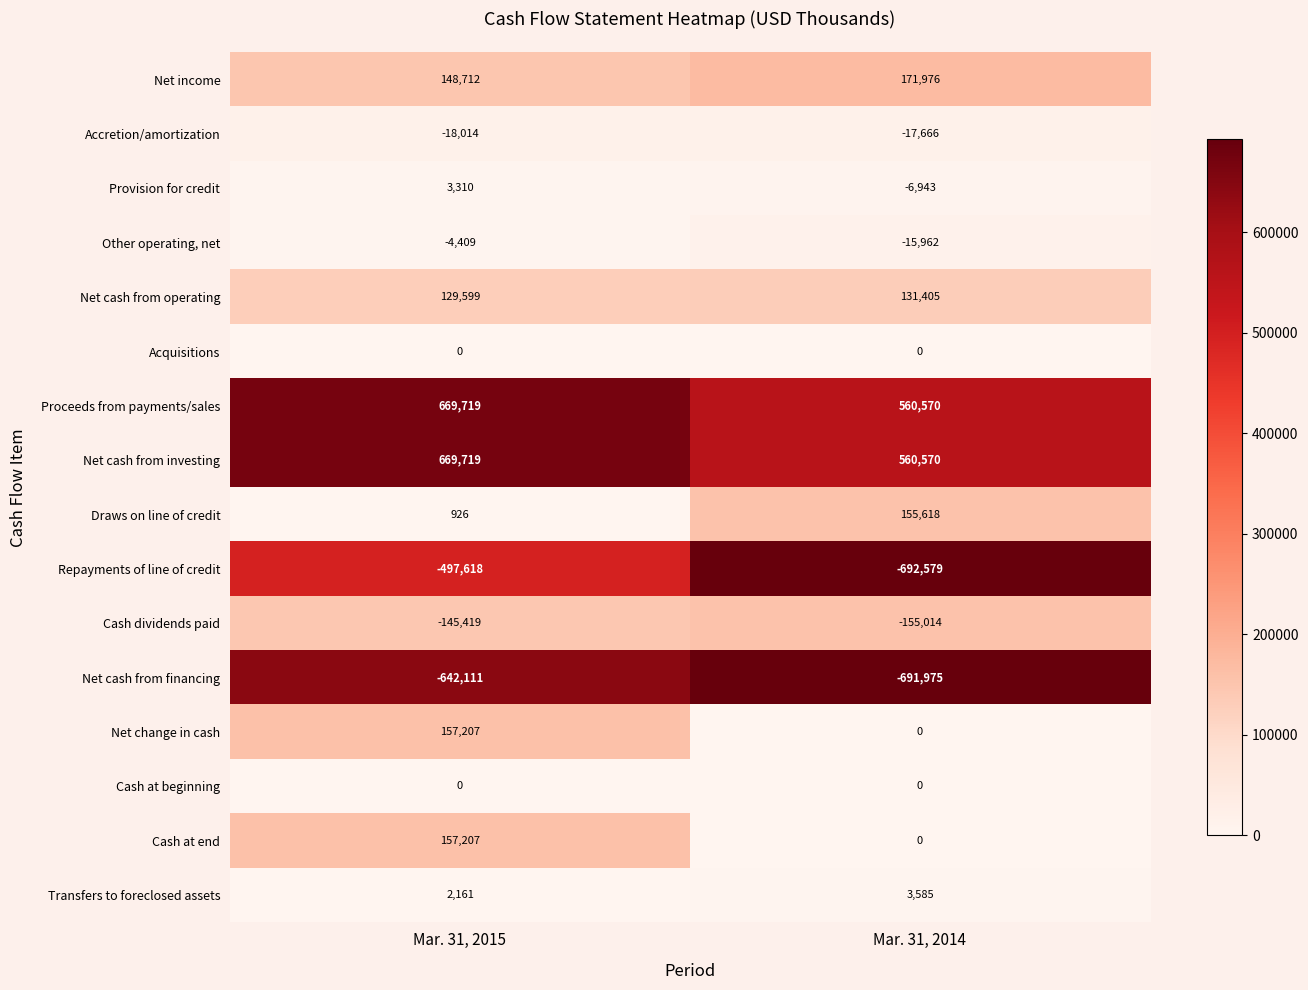

What is the difference between the maximum and minimum values in the Net cash from operating series?

1806